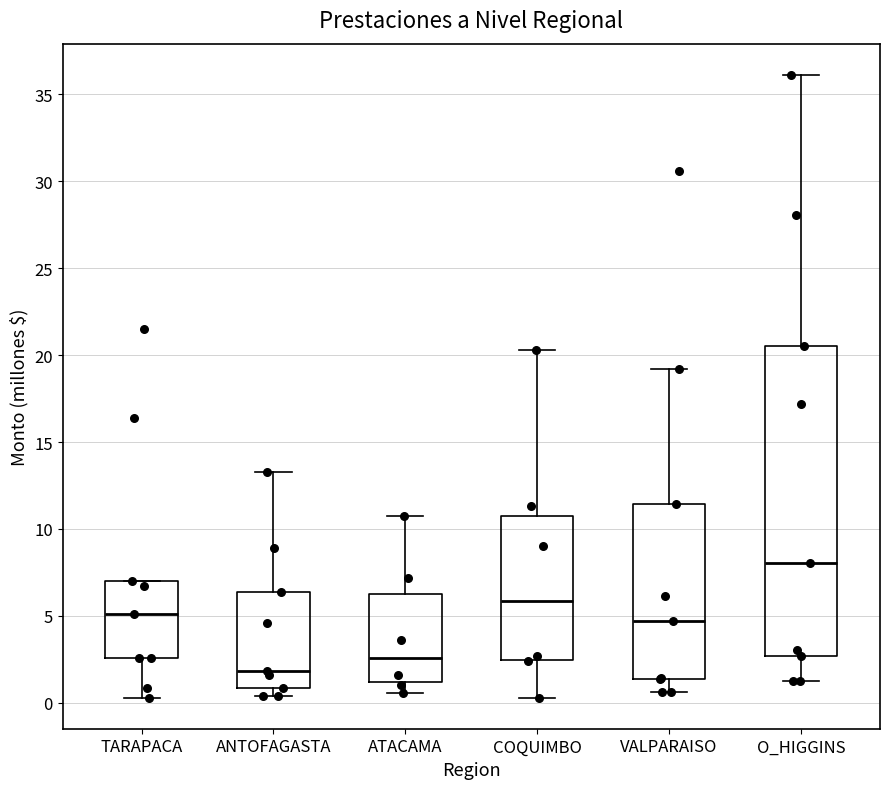

Which box has the highest median line?

O_HIGGINS